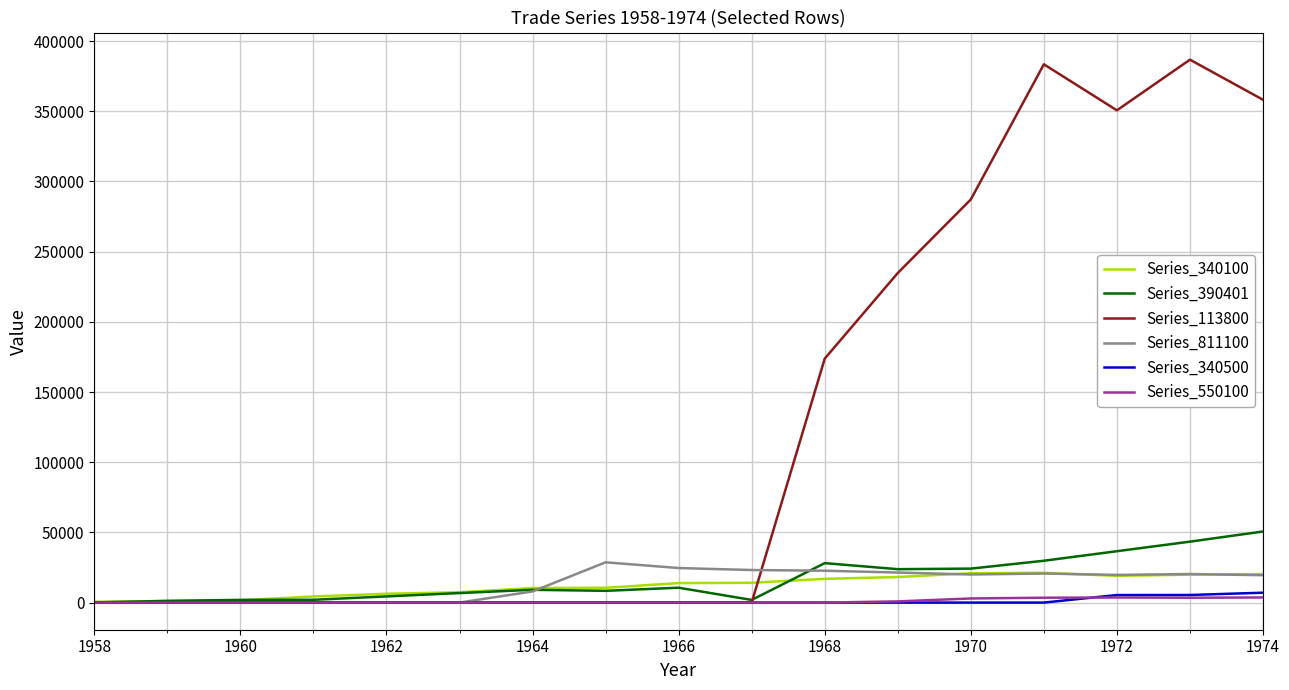

Which series has the largest total across all categories?

Series_113800